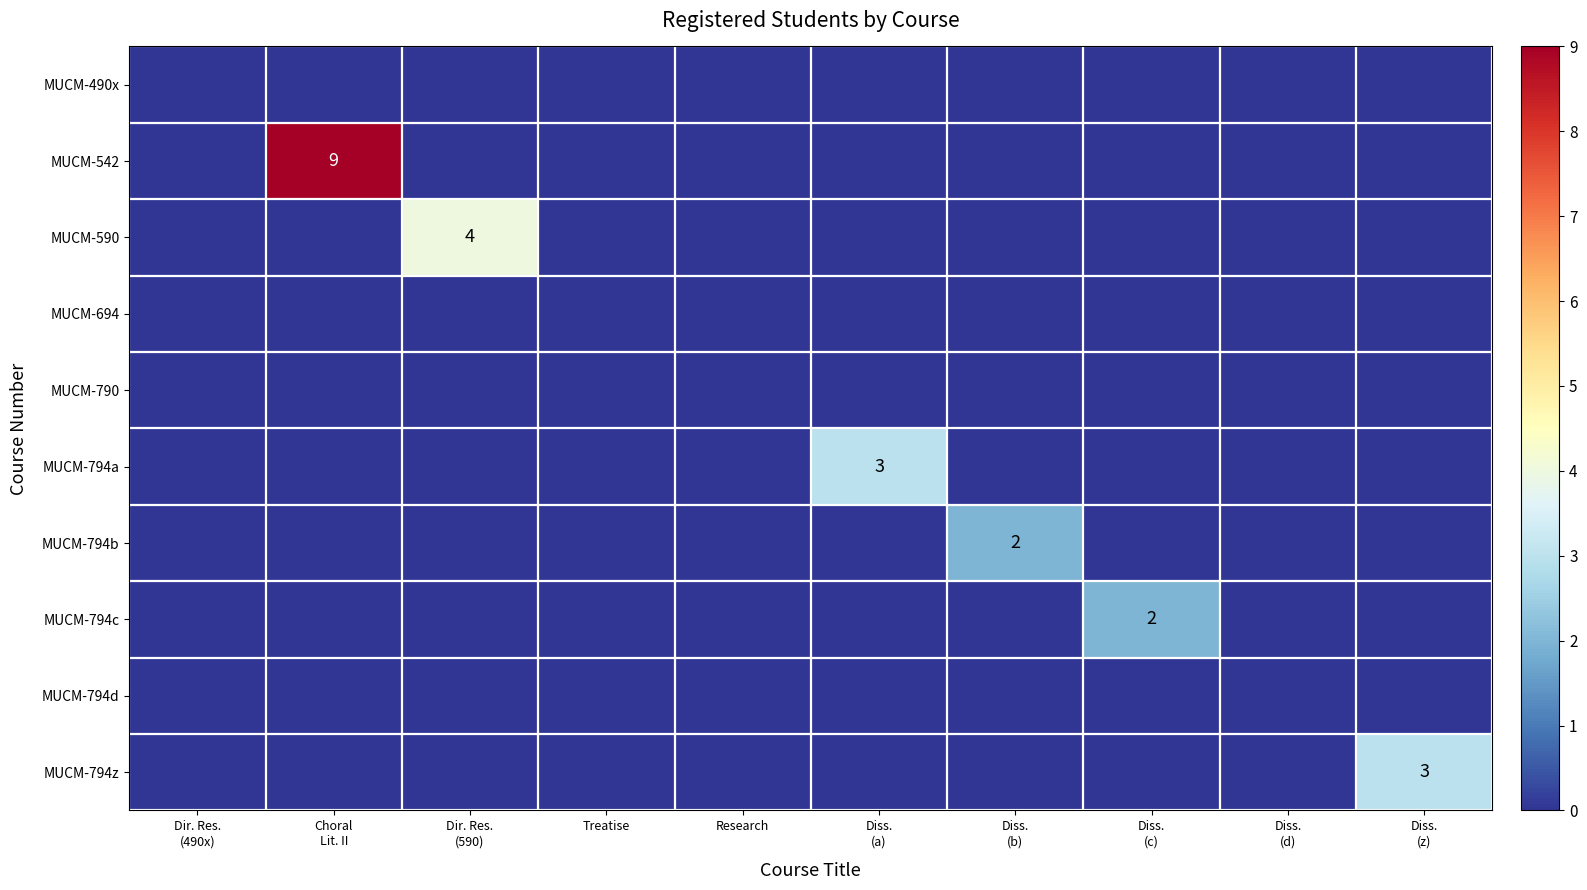

Rank the series by their maximum value, from lowest to highest.

MUCM-490x, MUCM-694, MUCM-790, MUCM-794d, MUCM-794b, MUCM-794c, MUCM-794a, MUCM-794z, MUCM-590, MUCM-542